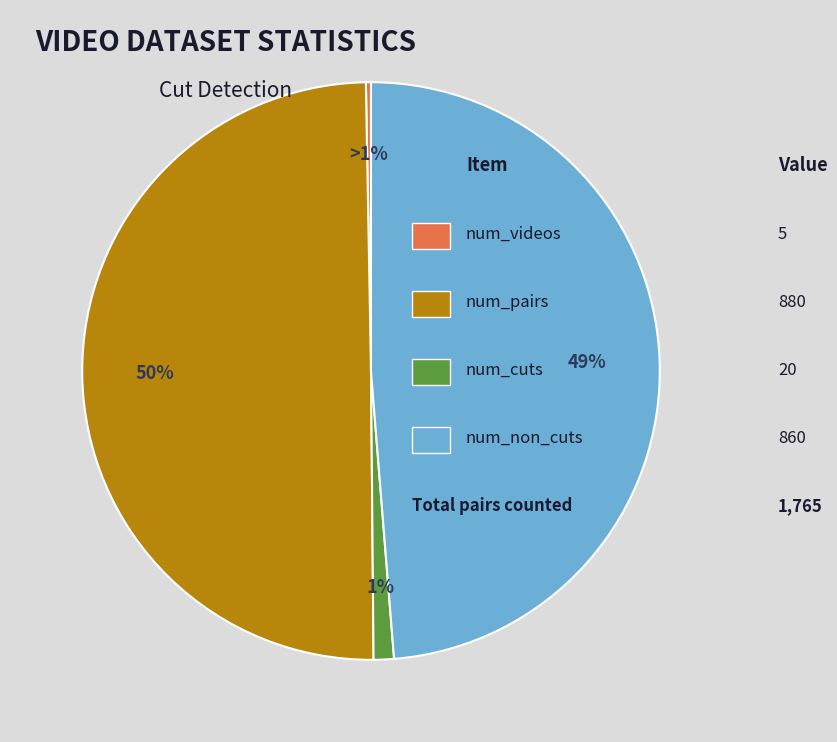

Is there a majority slice in this chart?

No